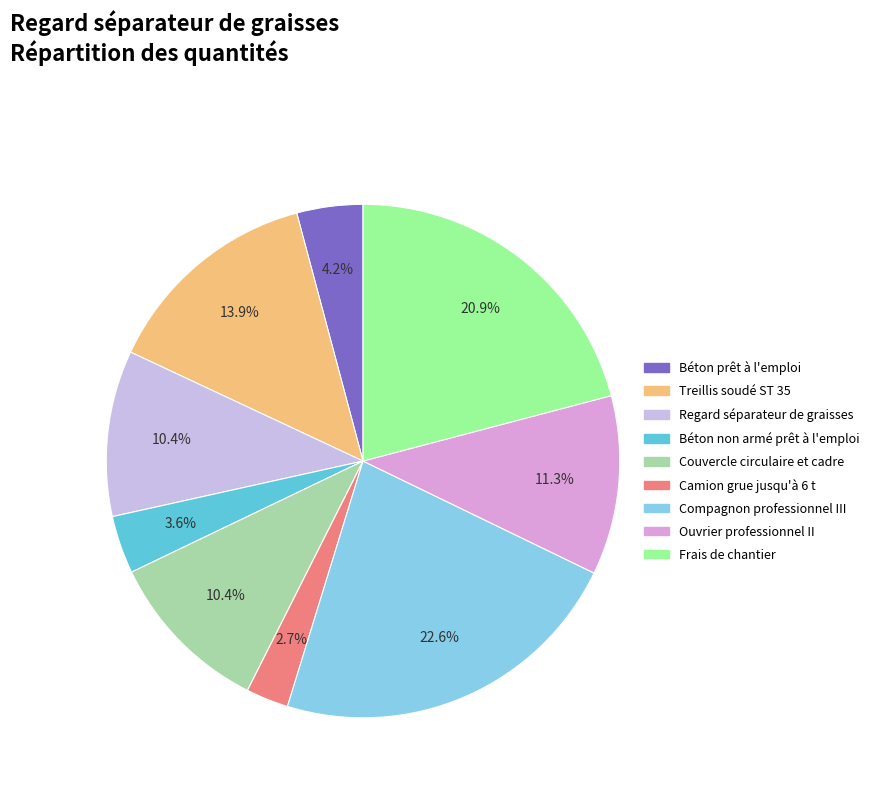

Rank the categories by value from lowest to highest.

Camion grue jusqu'à 6 t, Béton non armé prêt à l'emploi, Béton prêt à l'emploi, Regard séparateur de graisses, Couvercle circulaire et cadre, Ouvrier professionnel II, Treillis soudé ST 35, Frais de chantier, Compagnon professionnel III